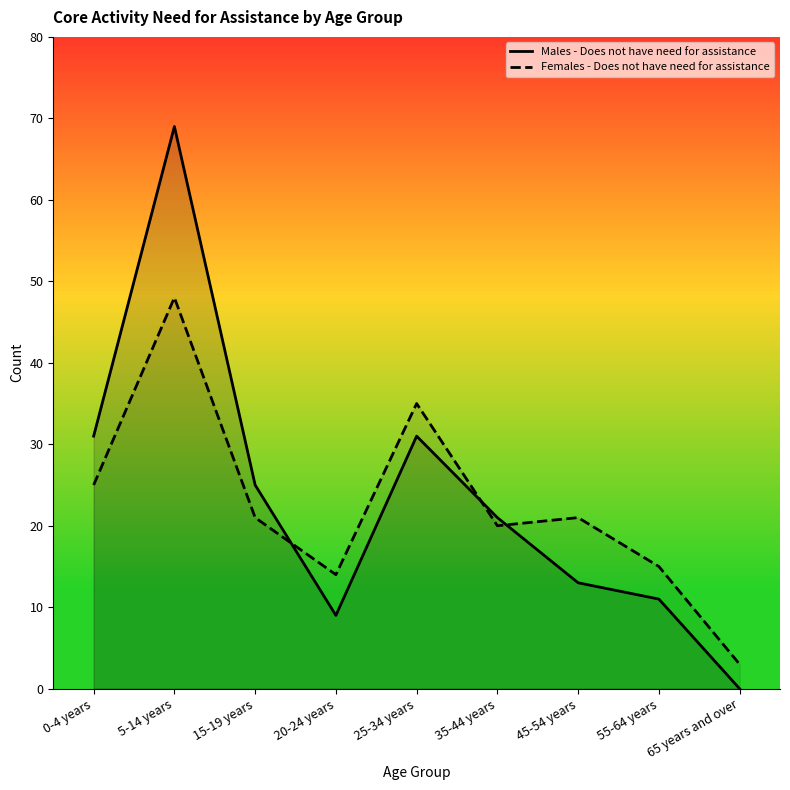

Between 0-4 years and 45-54 years, which is larger?

0-4 years